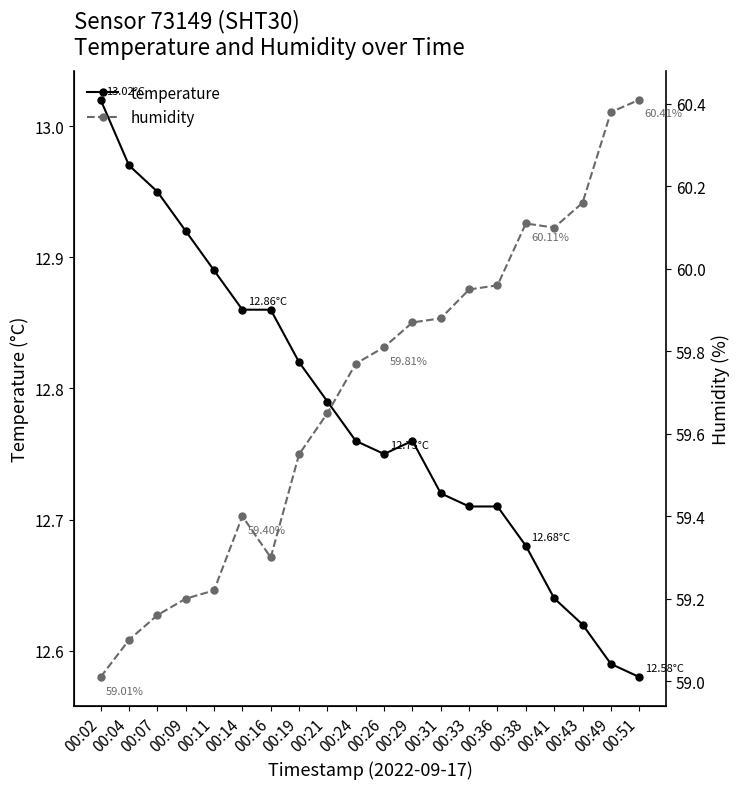

At which category is the sum across all series the highest?

00:51